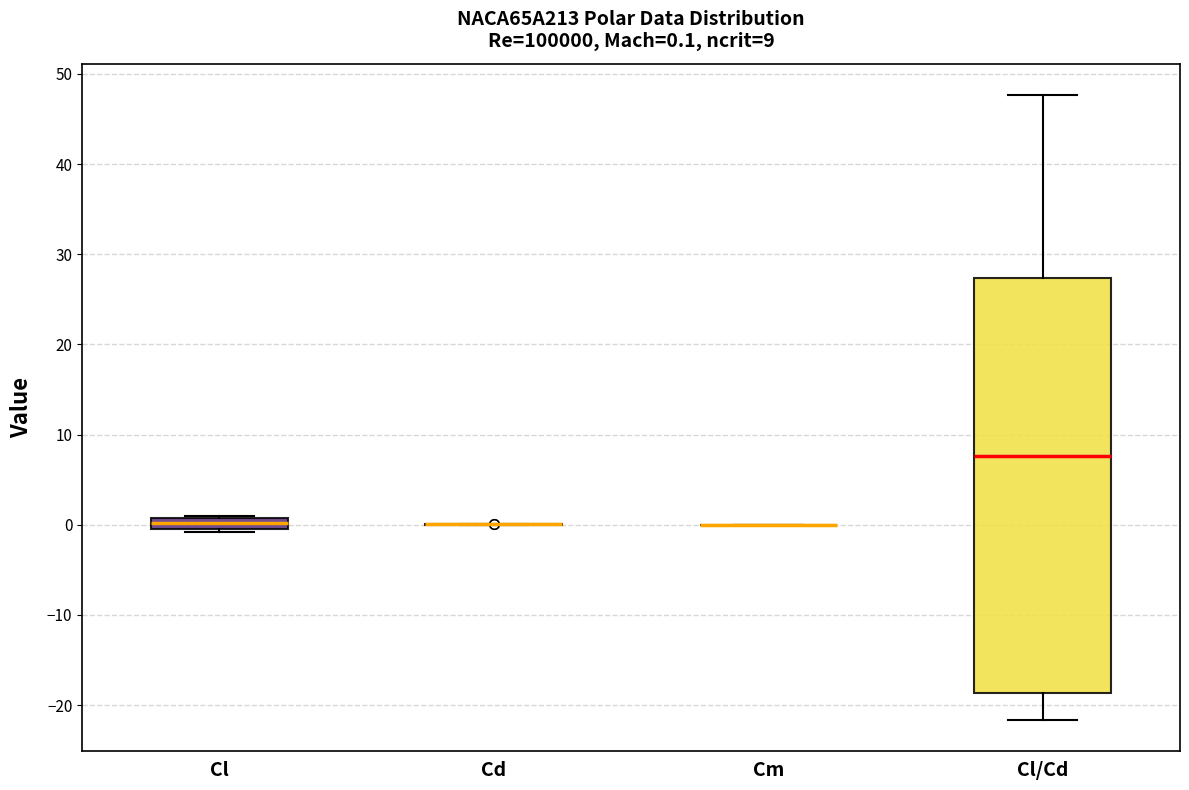

Comparing the boxes themselves (not the whiskers), which one is the tallest?

Cl/Cd